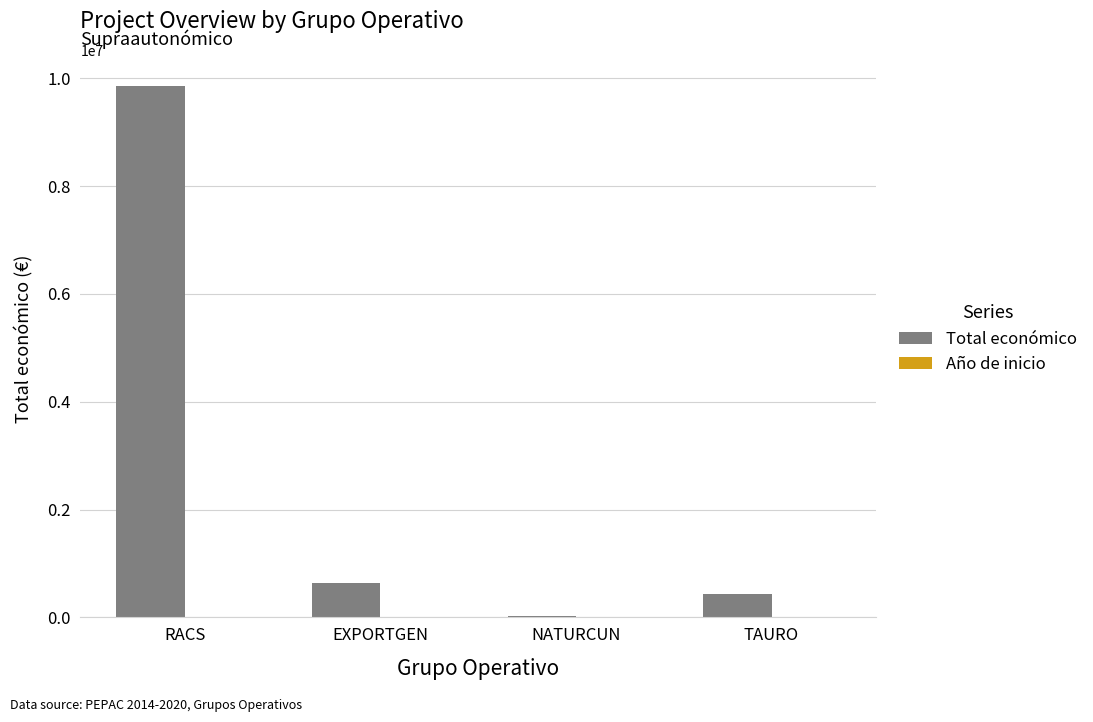

Which series has the largest total across all categories?

Total económico